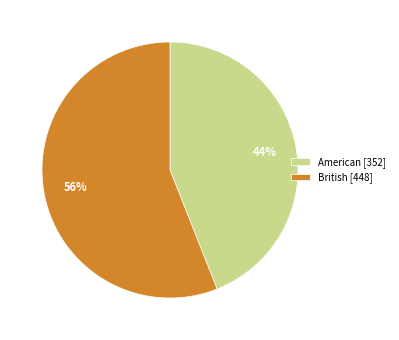

Do American [352] and British [448] together represent more than half of the pie?

Yes